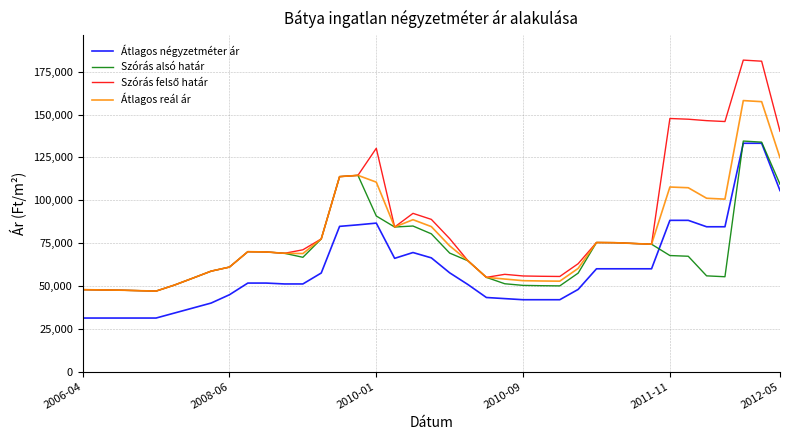

What is the minimum value shown in the chart?

31250